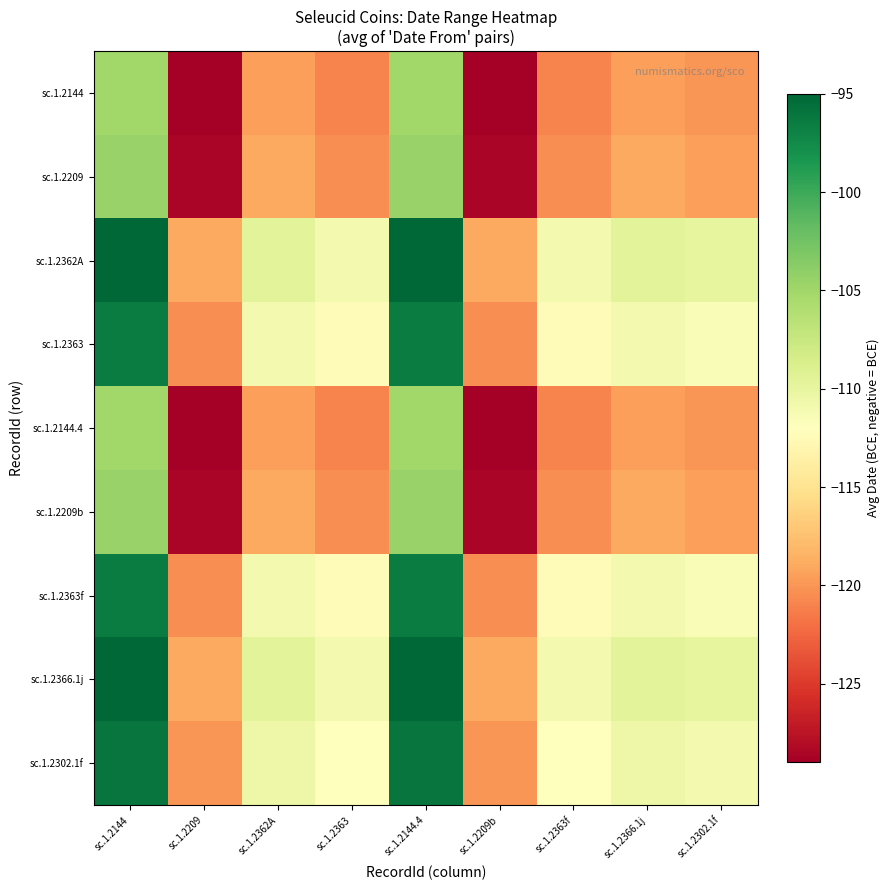

What is the difference between the highest and lowest values at sc.1.2209?

10.0